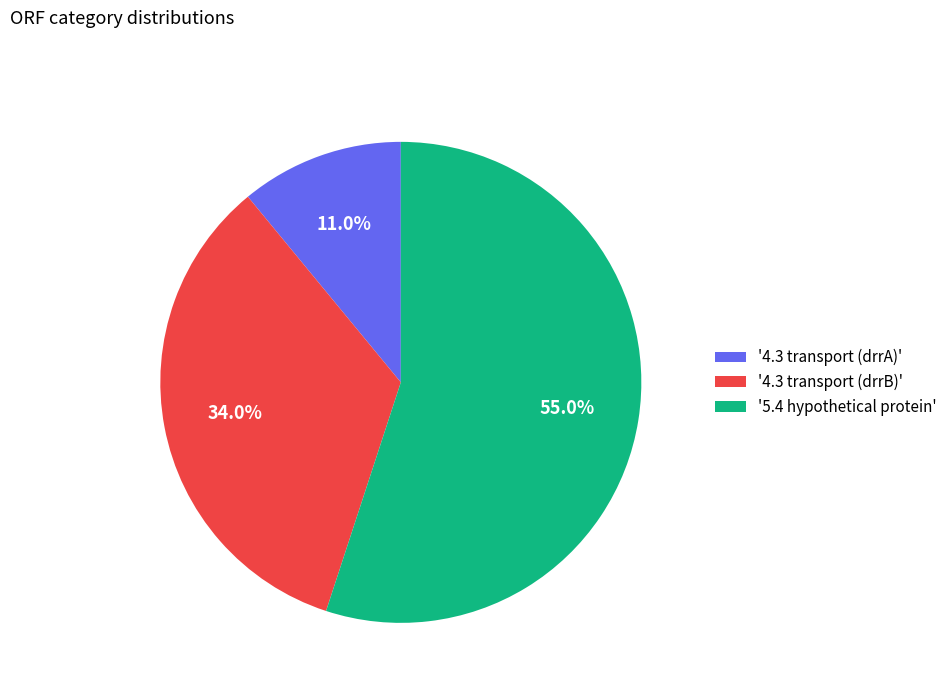

Rank the categories by value from lowest to highest.

'4.3 transport (drrA)', '4.3 transport (drrB)', '5.4 hypothetical protein'